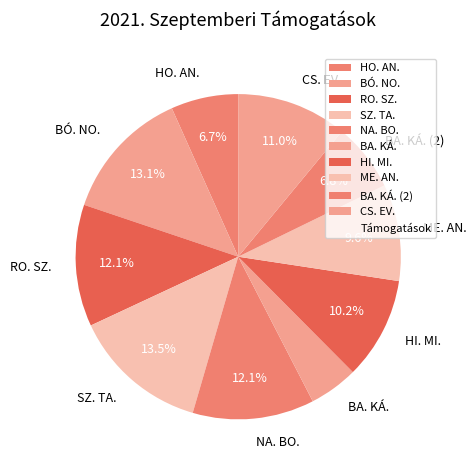

Does NA. BO. account for over 50% of the chart?

No